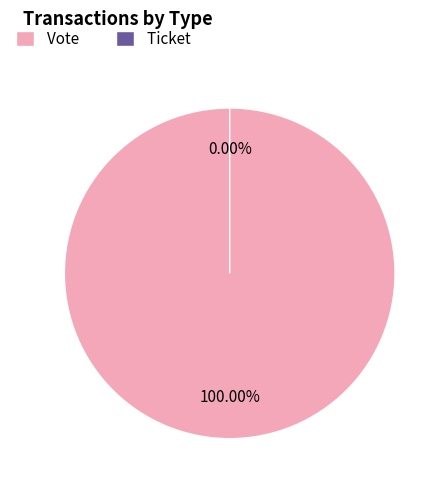

Rank the categories by value from lowest to highest.

Ticket, Vote